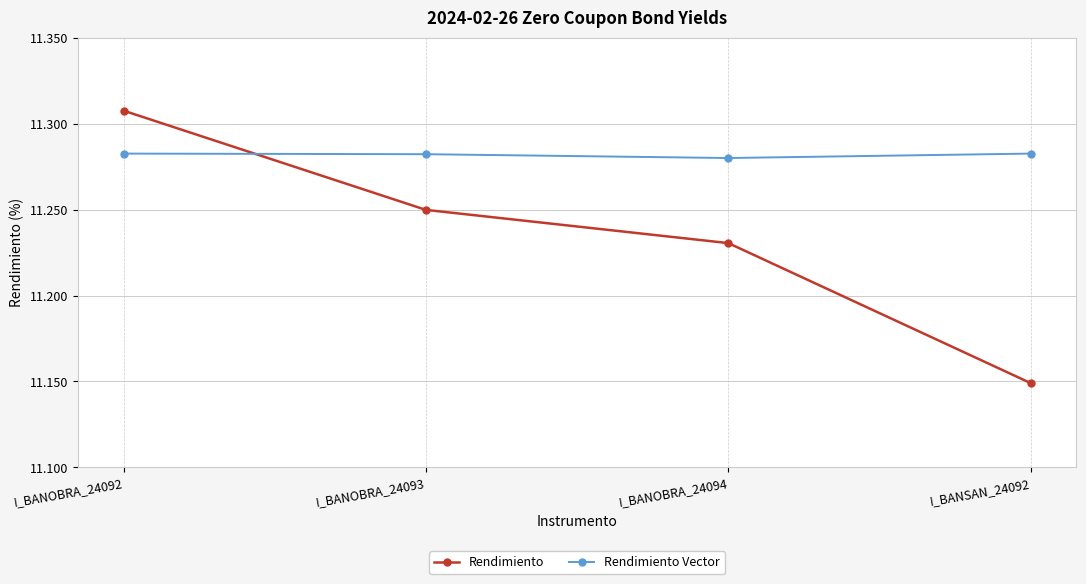

True or false: Rendimiento Vector has a value of 15.6 at I_BANOBRA_24092.

False